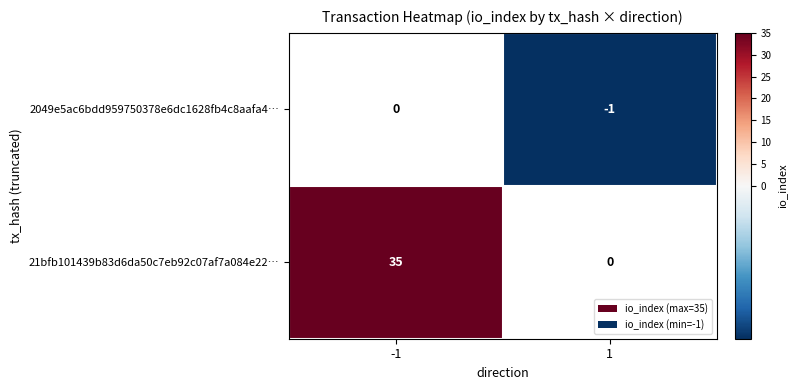

The 2049e5ac6bdd959750378e6dc1628fb4c8aafa4… series shows -1 at 1. True or false?

True